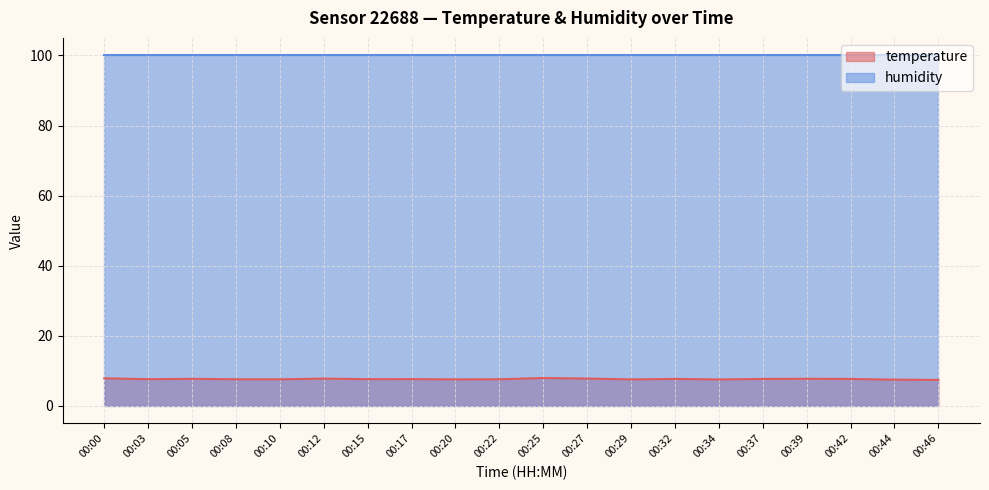

How many interior local valleys (lower than both neighbors) does the data have?

6